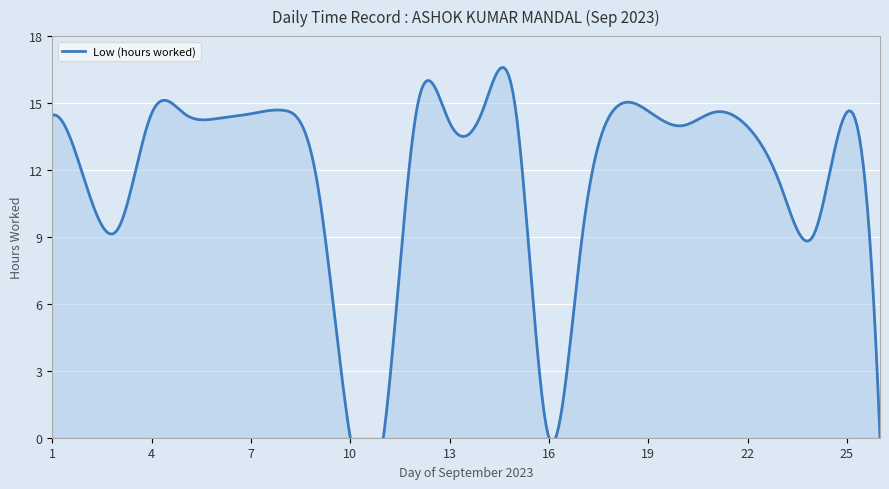

Rank the categories by value from lowest to highest.

10, 11, 16, 26, 17, 24, 3, 23, 2, 9, 22, 20, 13, 6, 1, 5, 7, 4, 21, 25, 12, 19, 15, 8, 14, 18